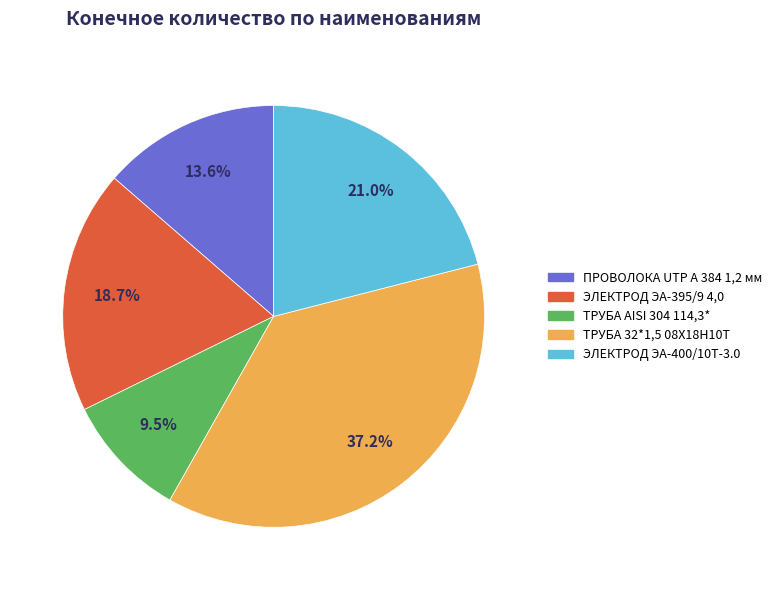

Does any single category account for the majority?

No